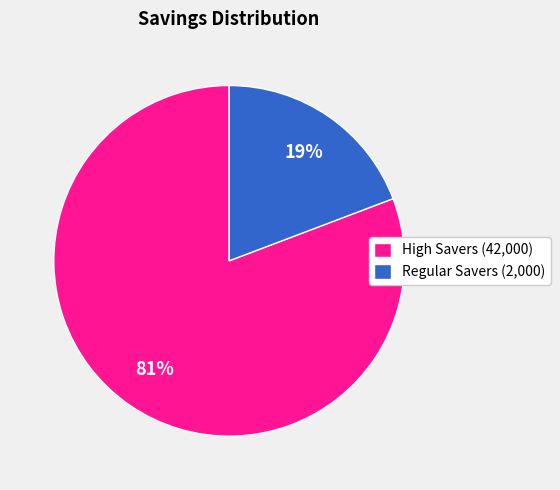

What percentage is the High Savers (42,000) slice, to the nearest percent?

81%